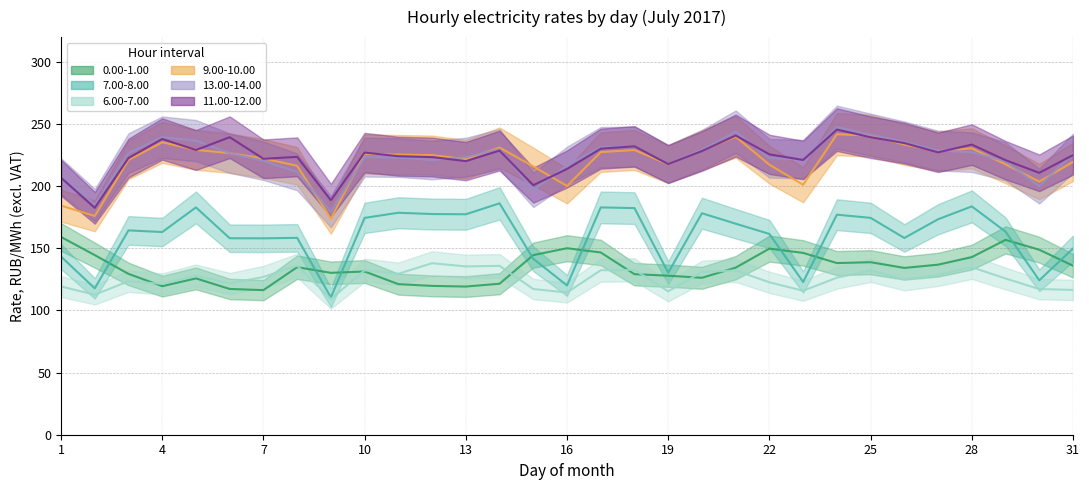

How many values in the 7.00-8.00 series exceed 163?

17